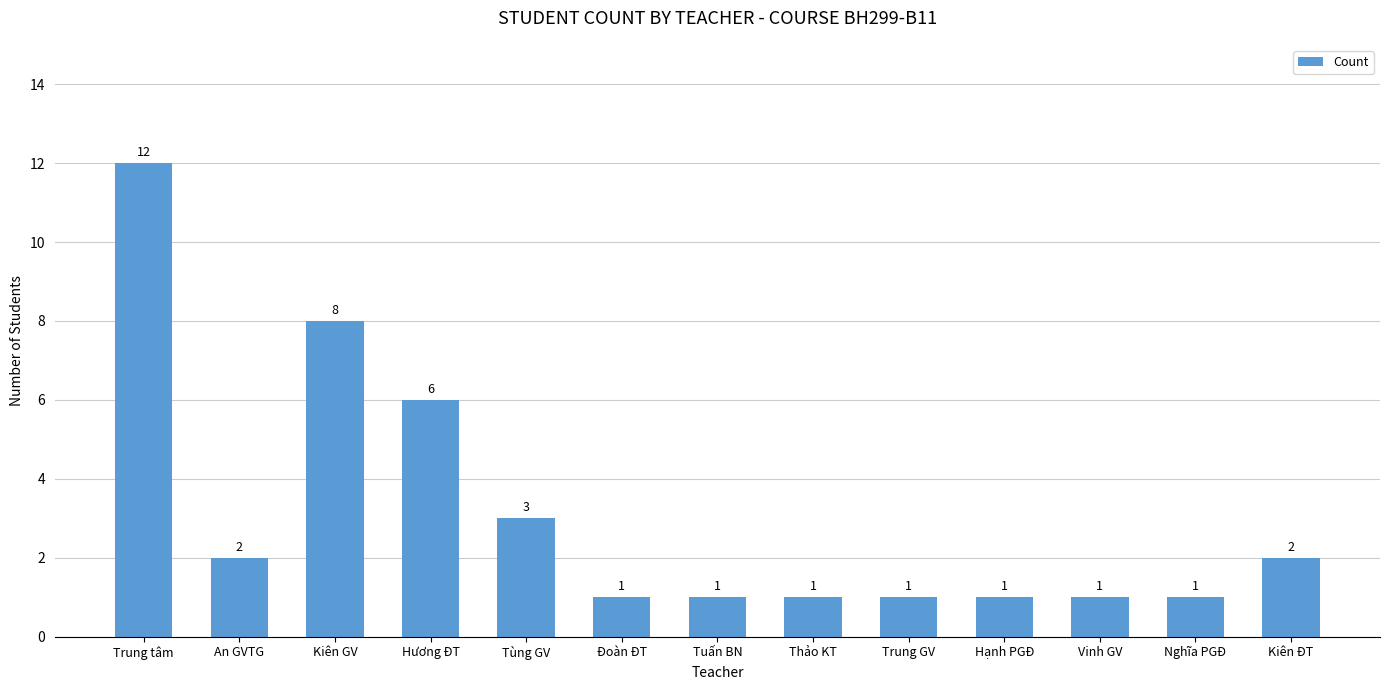

Approximately how many times larger is the value at Trung GV compared to Kiên ĐT?

0.5